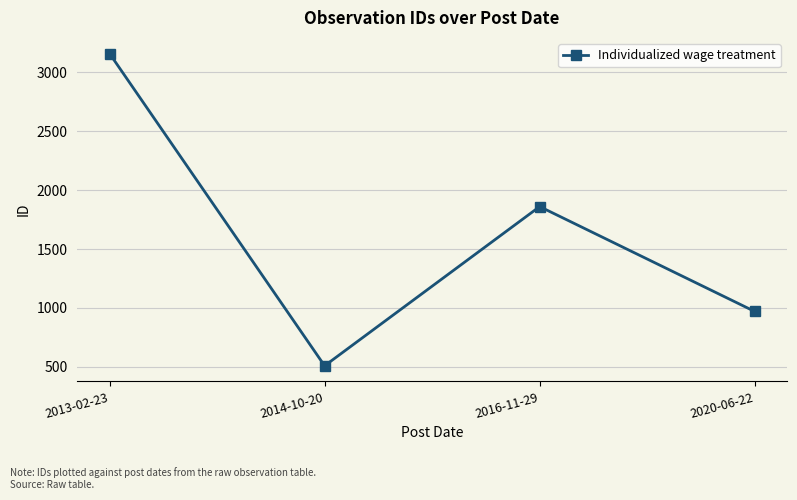

Between 2016-11-29 and 2020-06-22, which is larger?

2016-11-29